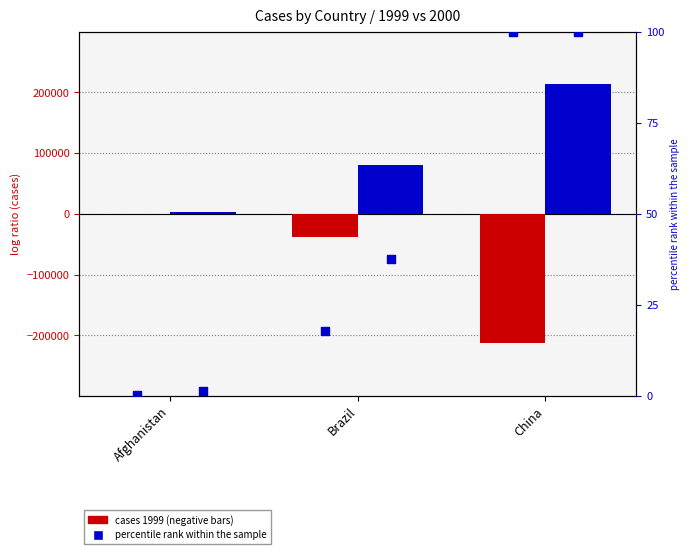

Which series contains the highest Y value?

cases_2000